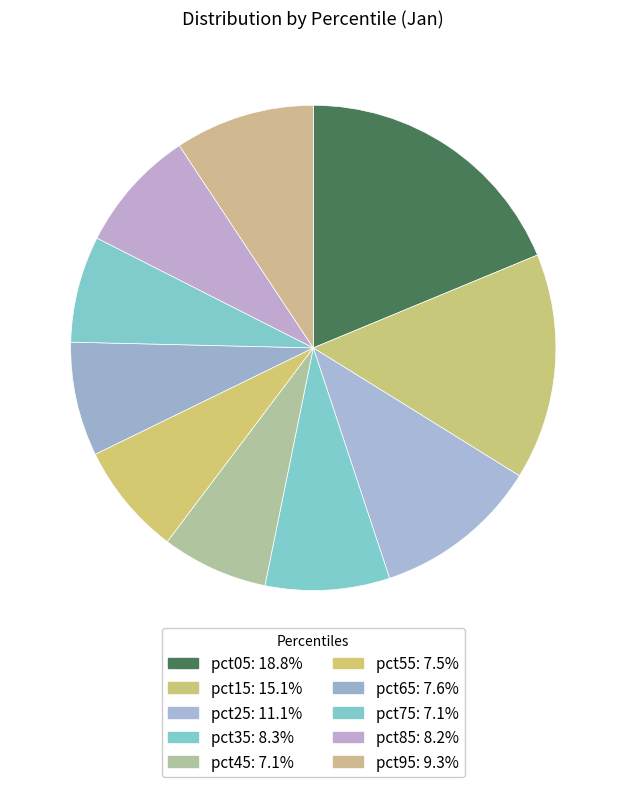

How many slices are in this pie chart?

10